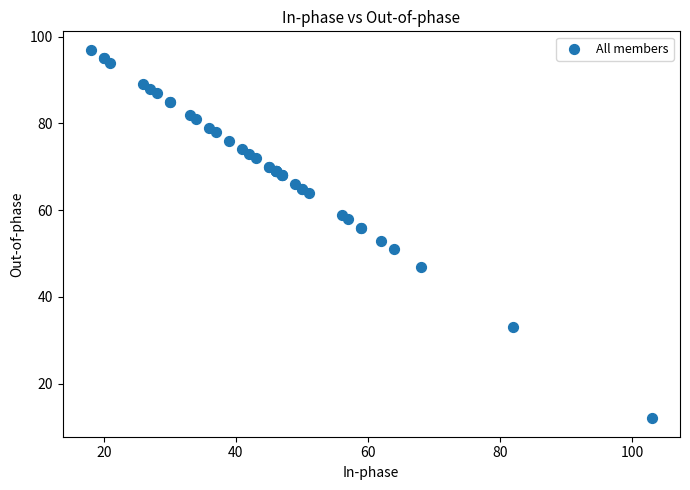

What Y value in the scatter plot is closest to 54?

53